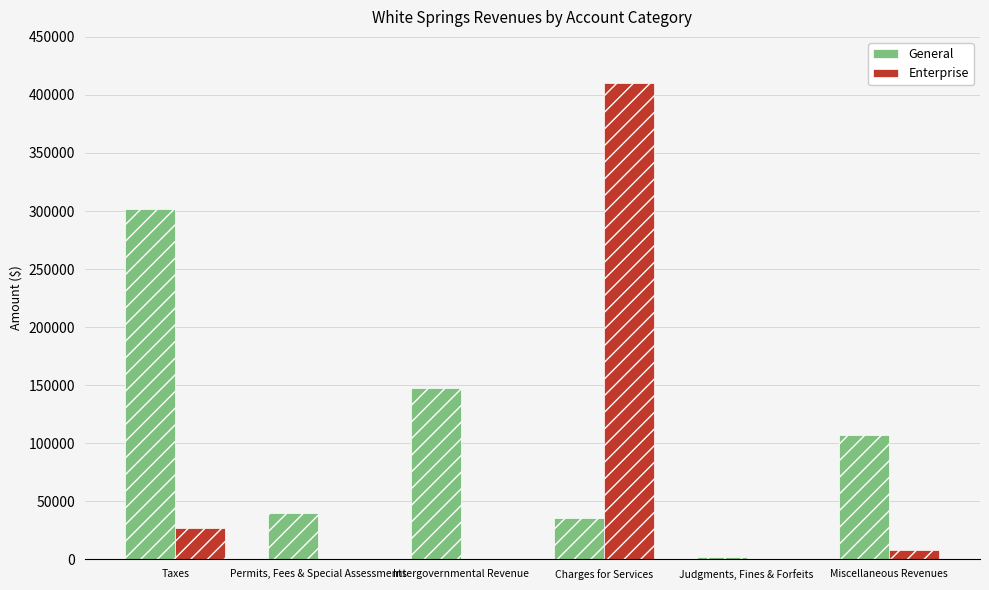

Which series has the largest range (max minus min)?

Enterprise